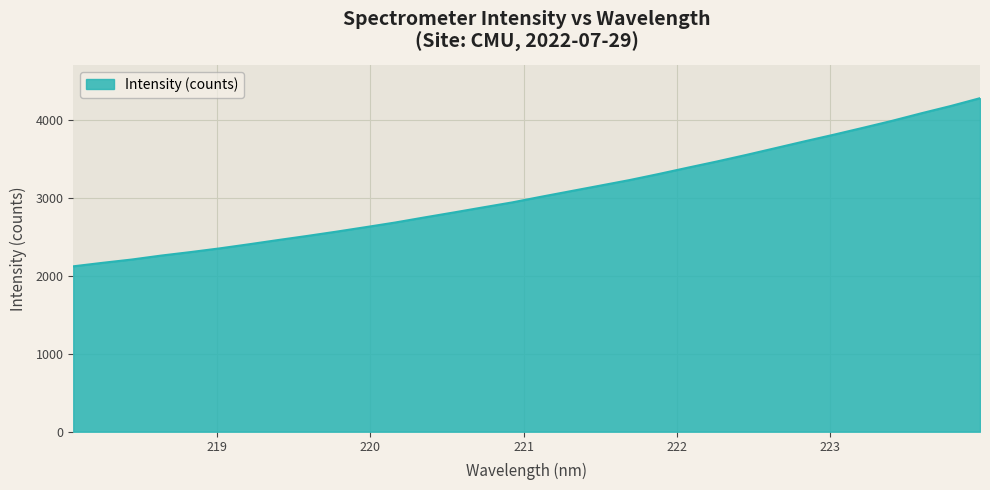

How many lines are shown in the chart?

1